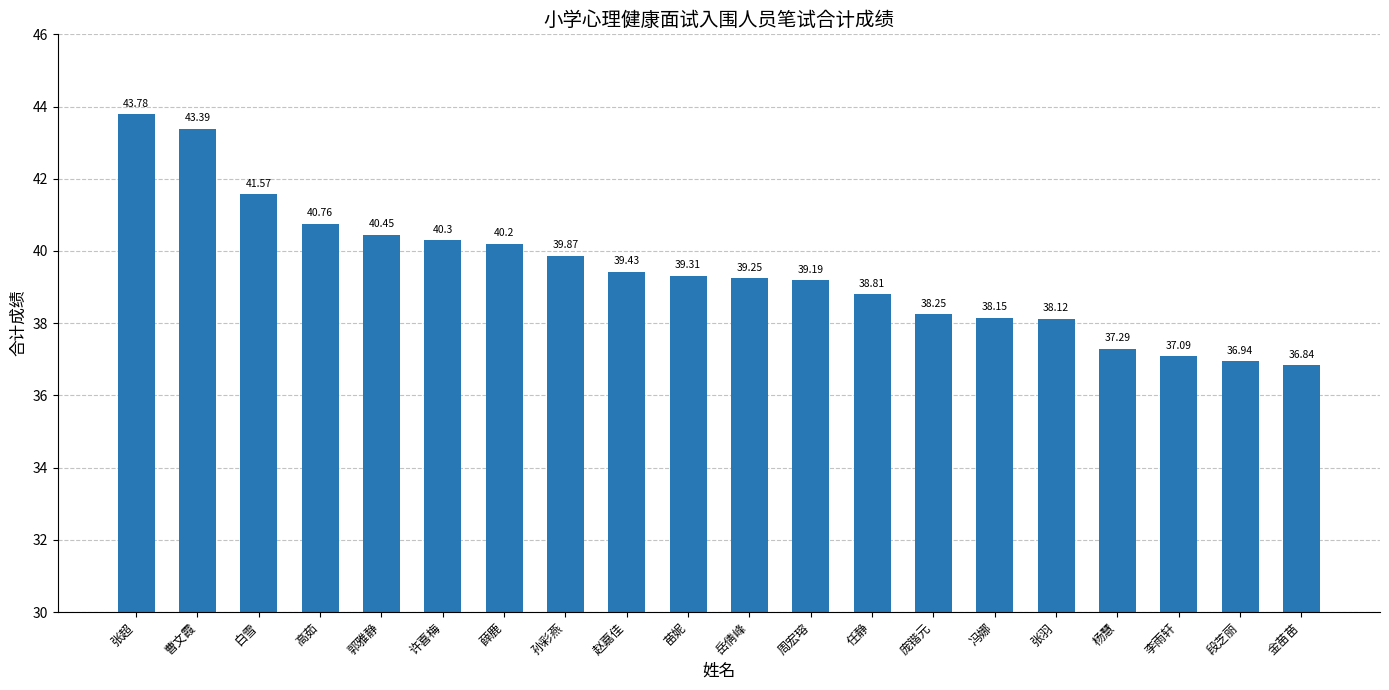

At which label does the data first exceed 39?

张超